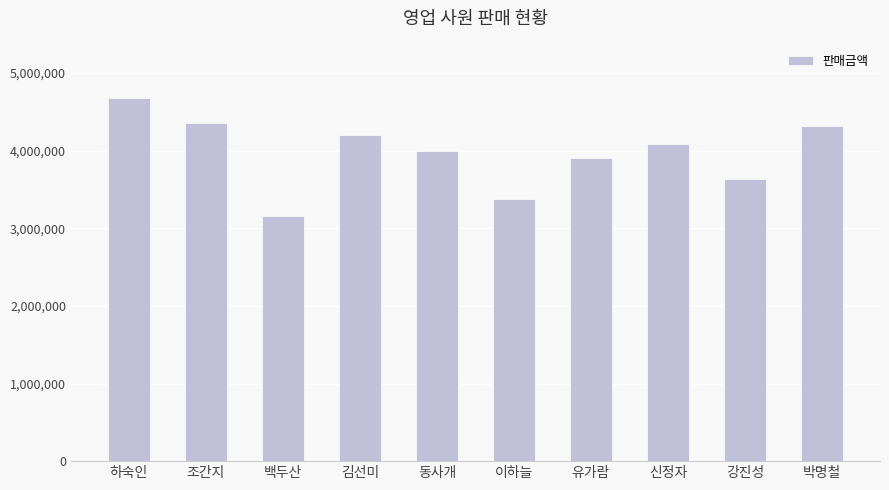

At which label is the value closest to 3920000?

유가람